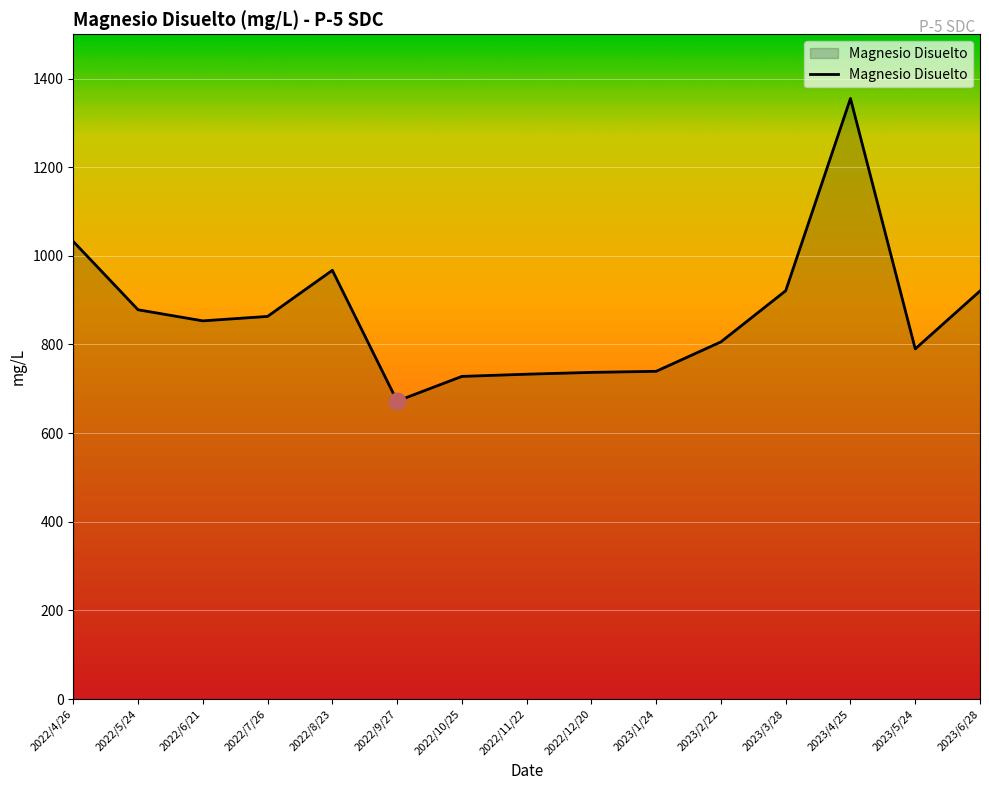

What is the difference between the maximum and minimum values?

682.8